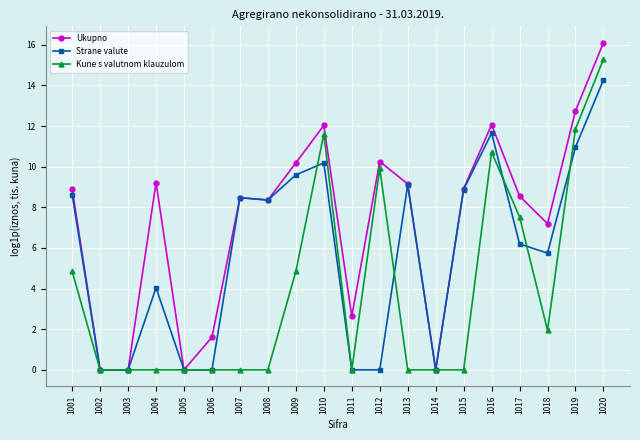

What are all the series names shown in the legend?

Ukupno, Strane valute, Kune s valutnom klauzulom